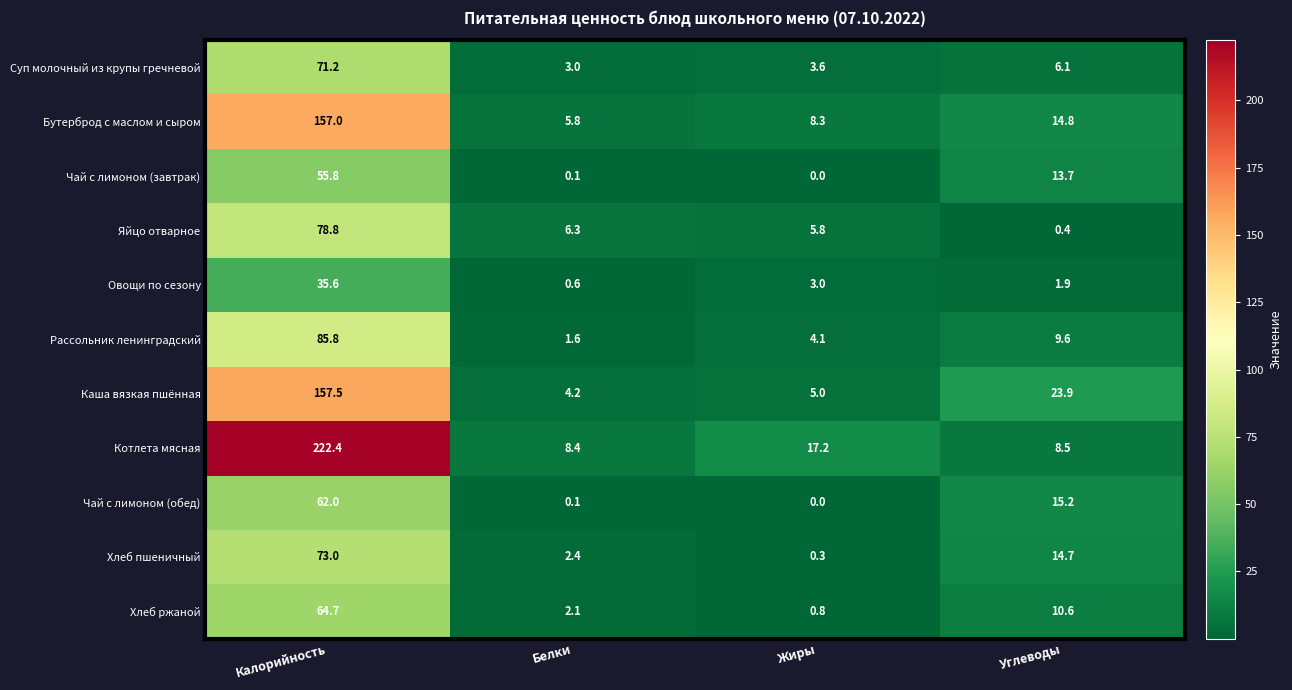

Between Жиры and Углеводы, which series saw the biggest shift?

Каша вязкая пшённая